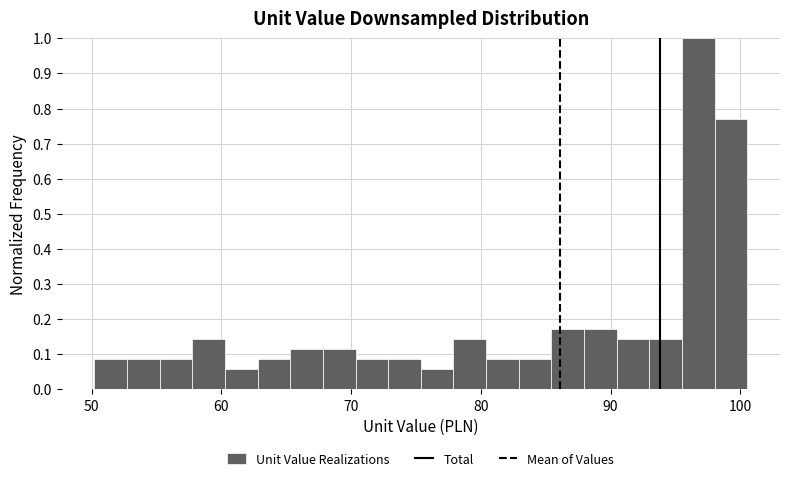

Around what value on the x-axis is the tallest bar? Give the approximate position of its centre, as read against the axis.

97